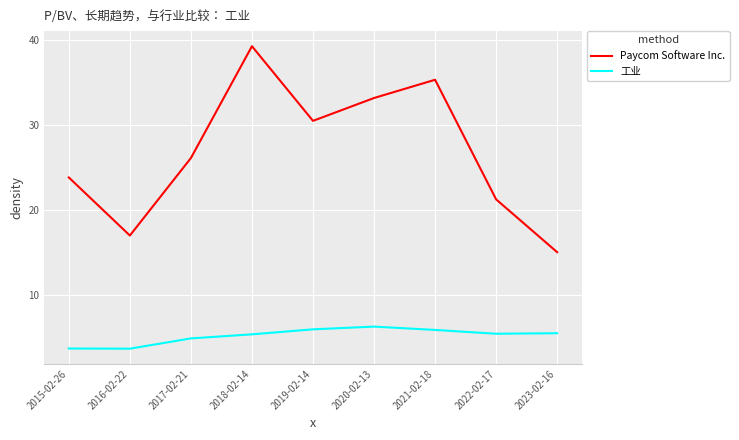

Rank the series by their average value, from lowest to highest.

工业, Paycom Software Inc.